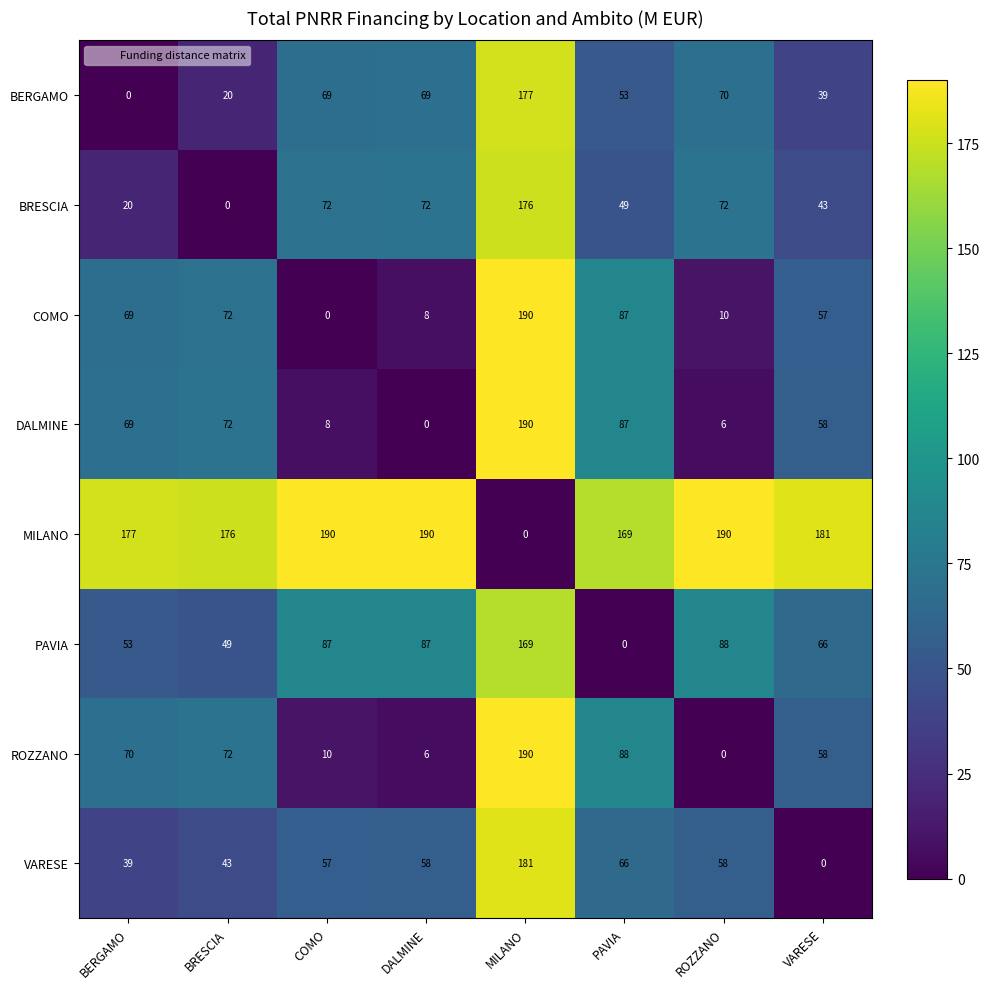

What is the total value across all series at COMO?

493